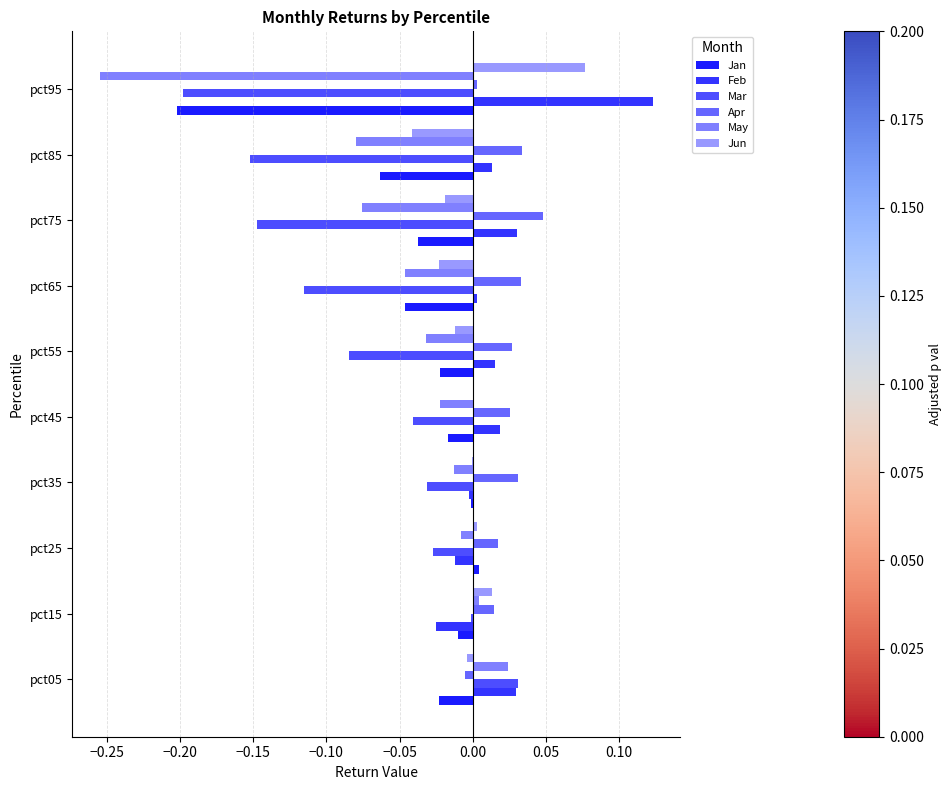

How many data points does each series have?

10